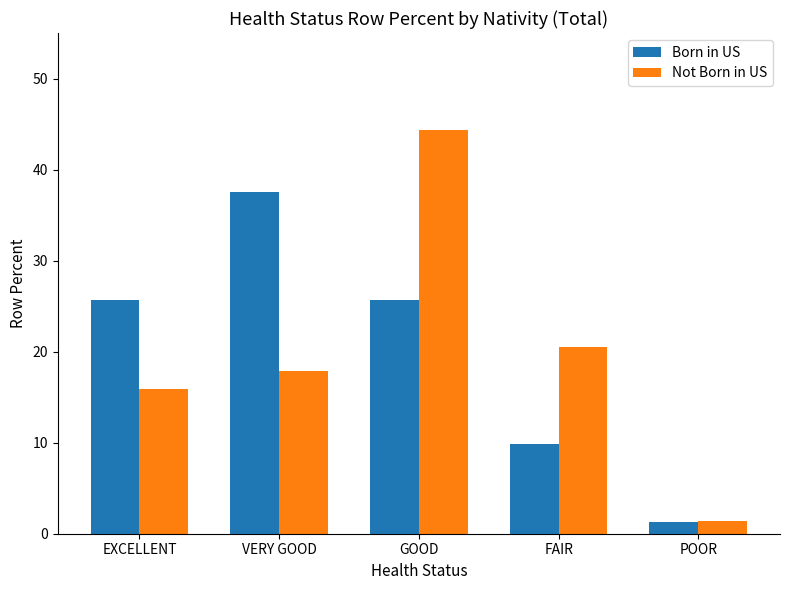

What are all the series names shown in the legend?

Born in US, Not Born in US